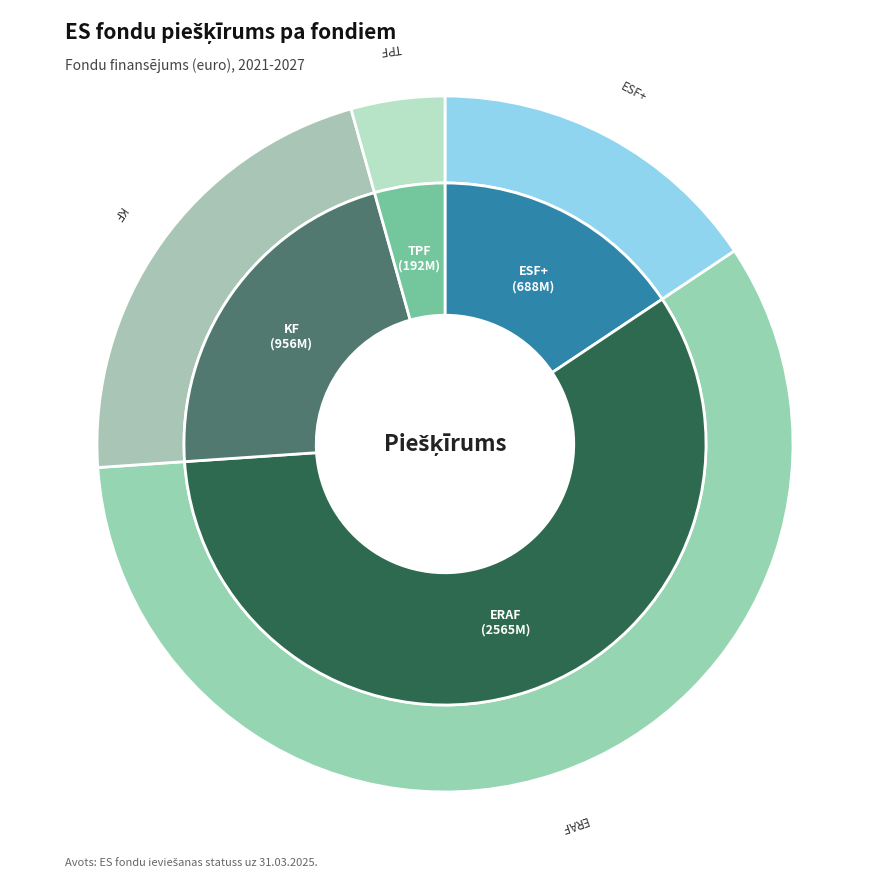

To the nearest percent, what is the combined percentage of ESF+ and KF?

37%